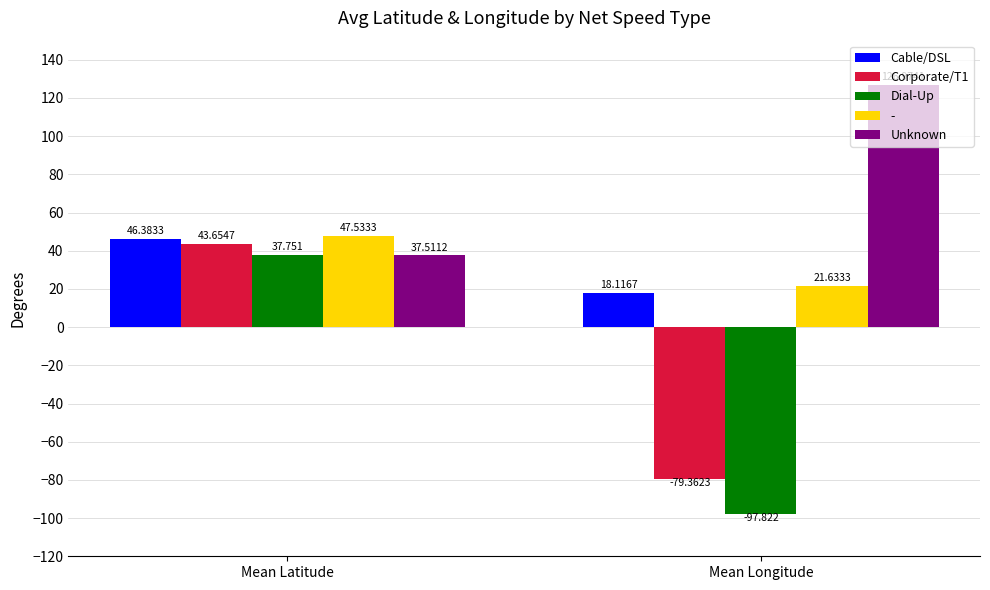

Is it true that Dial-Up equals -61.4 at Mean Longitude?

False